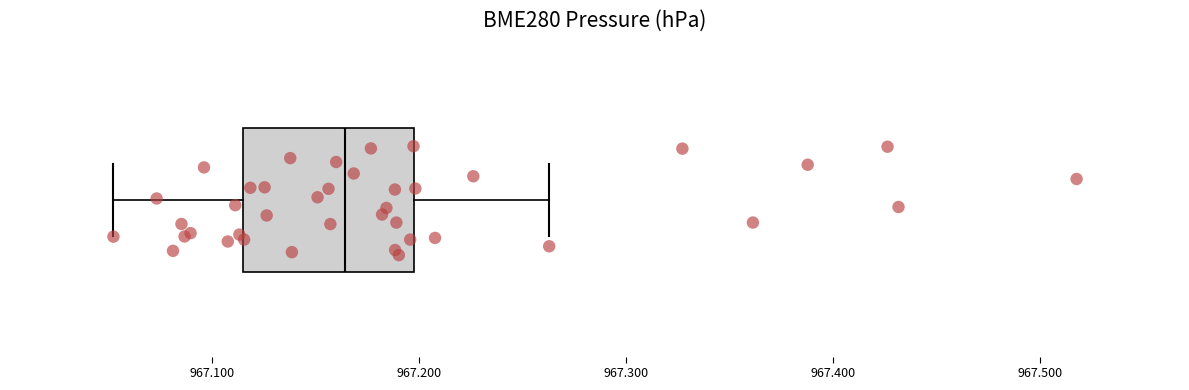

Transcribe this box plot: give where the median line is, the range the box spans, and where the two whiskers end, as read against the x-axis. The values are not printed on the chart, so give them approximately, as read against the axis.

median 967.16, box 967.11 to 967.20, whiskers 967.05 to 967.26